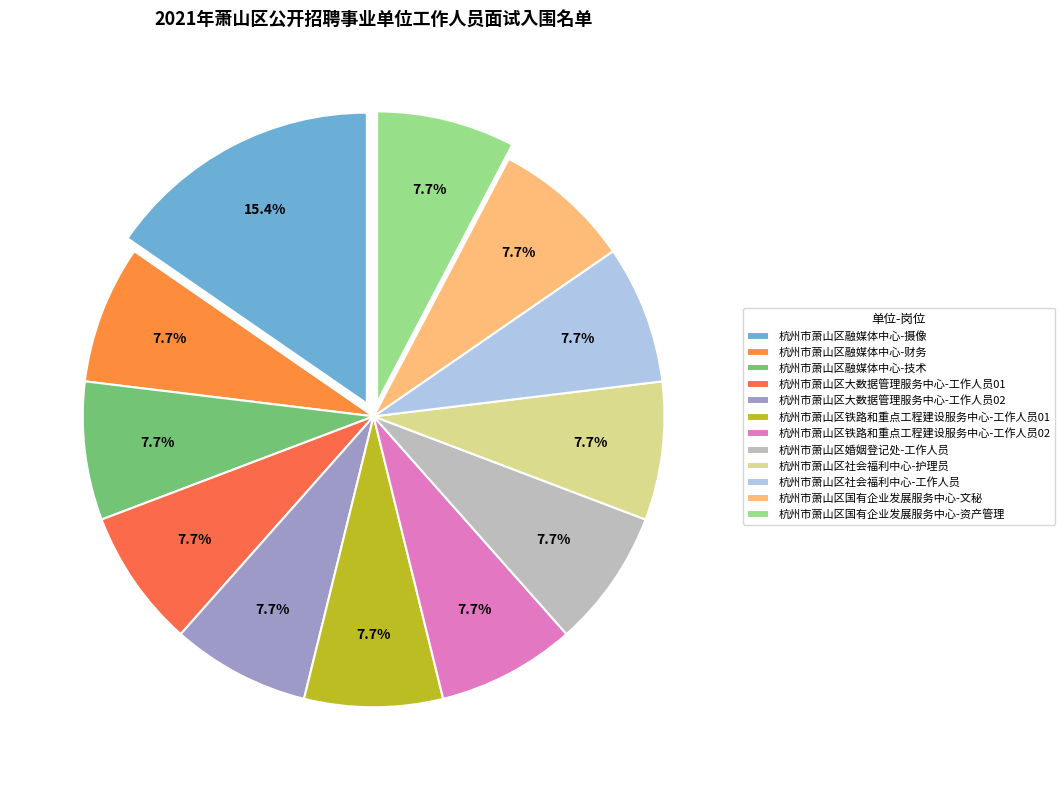

Count the number of slices in the pie.

12